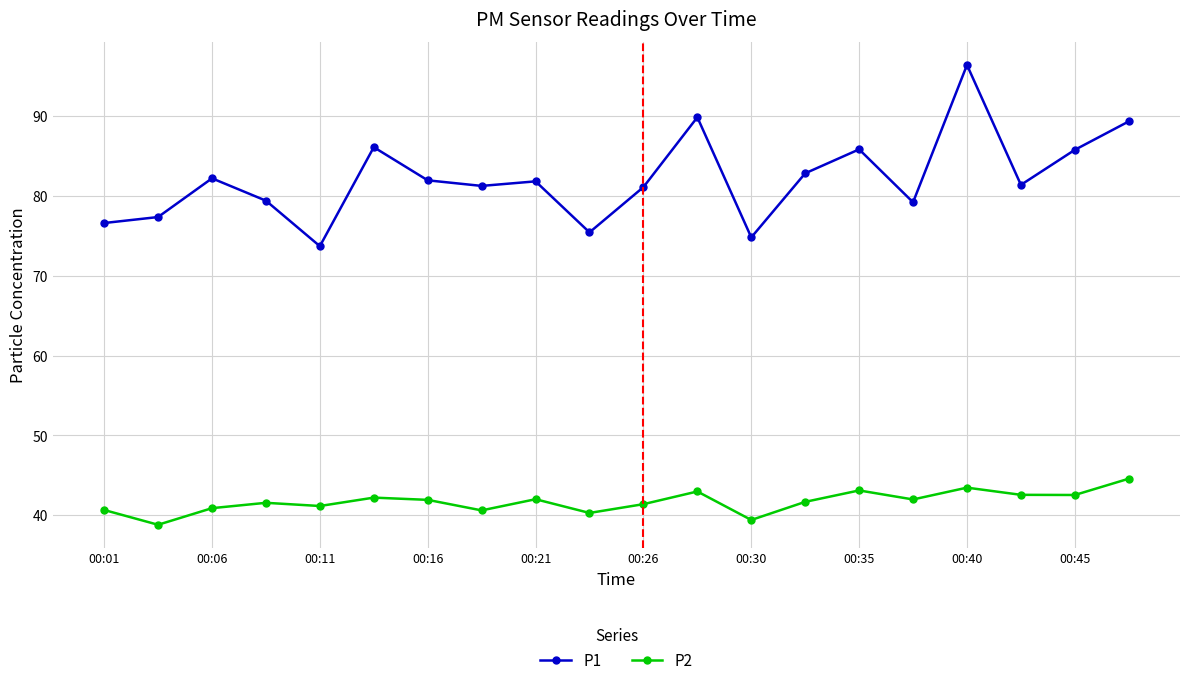

Which series has the largest total across all categories?

P1